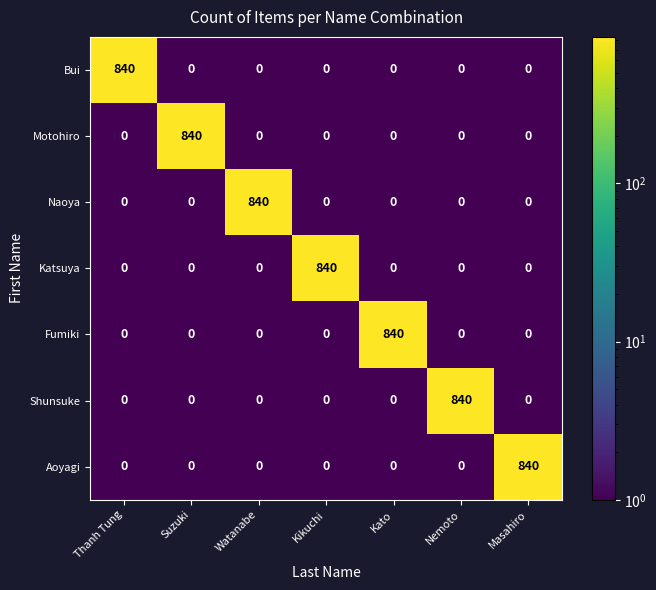

What is the smallest value displayed?

0